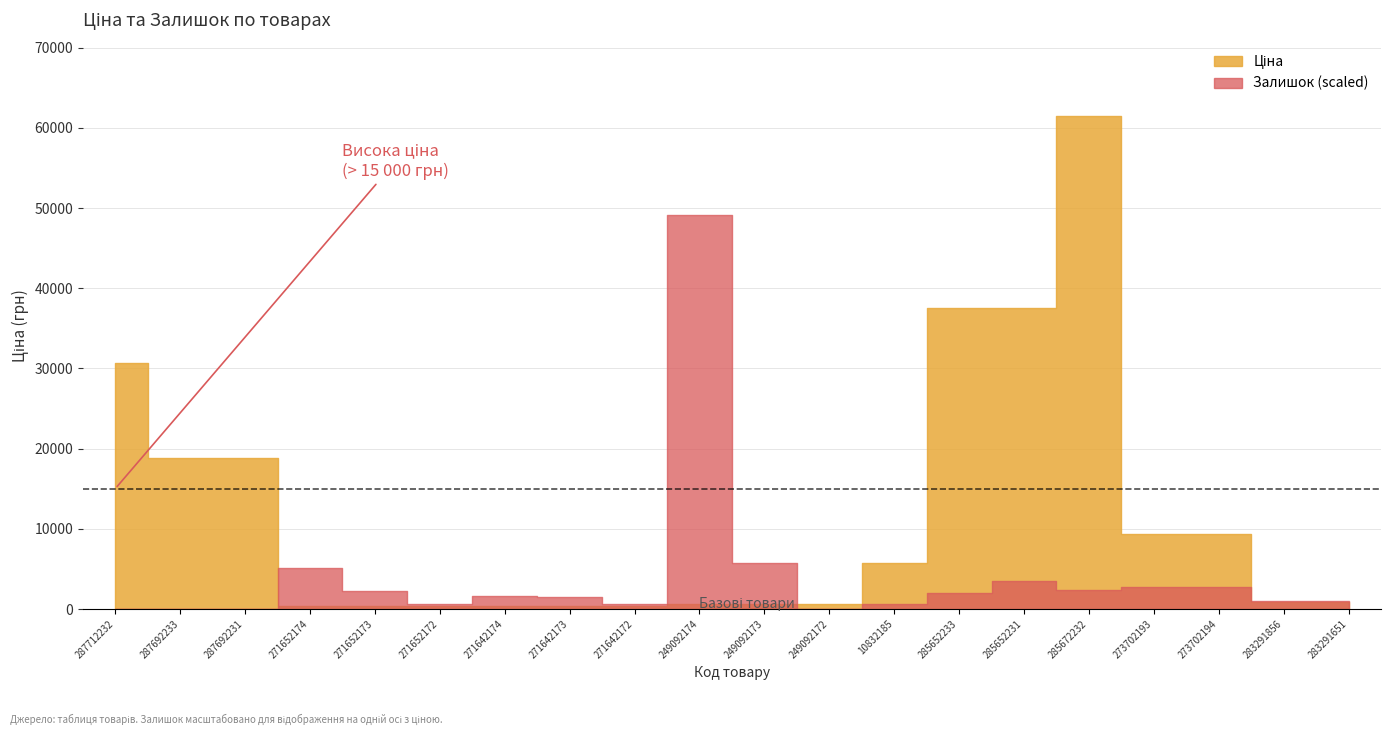

Reading right to left, extract all data points from this chart.

Ціна: 895.9	895.9	9384.0	9384.0	61434.3	37593.6	37593.6	5673.8	603.7	603.7	603.7	310.3	310.3	310.3	324.8	324.8	324.8	18796.8	18796.8	30717.1
Залишок: 7.0	7.0	18.0	18.0	16.0	23.0	13.0	4.0	0.0	38.0	328.0	4.0	10.0	11.0	4.0	15.0	34.0	0.0	0.0	0.0